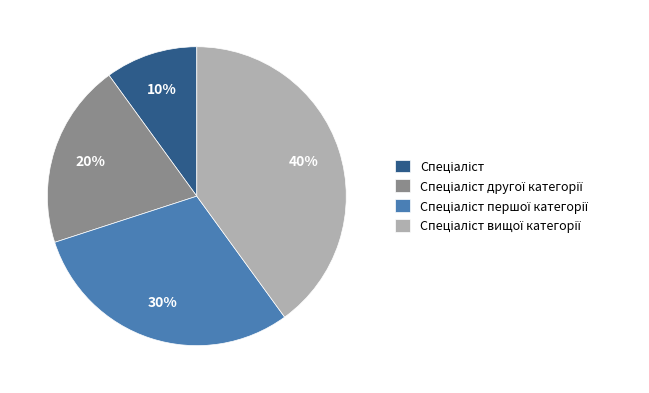

How many slices are in this pie chart?

4